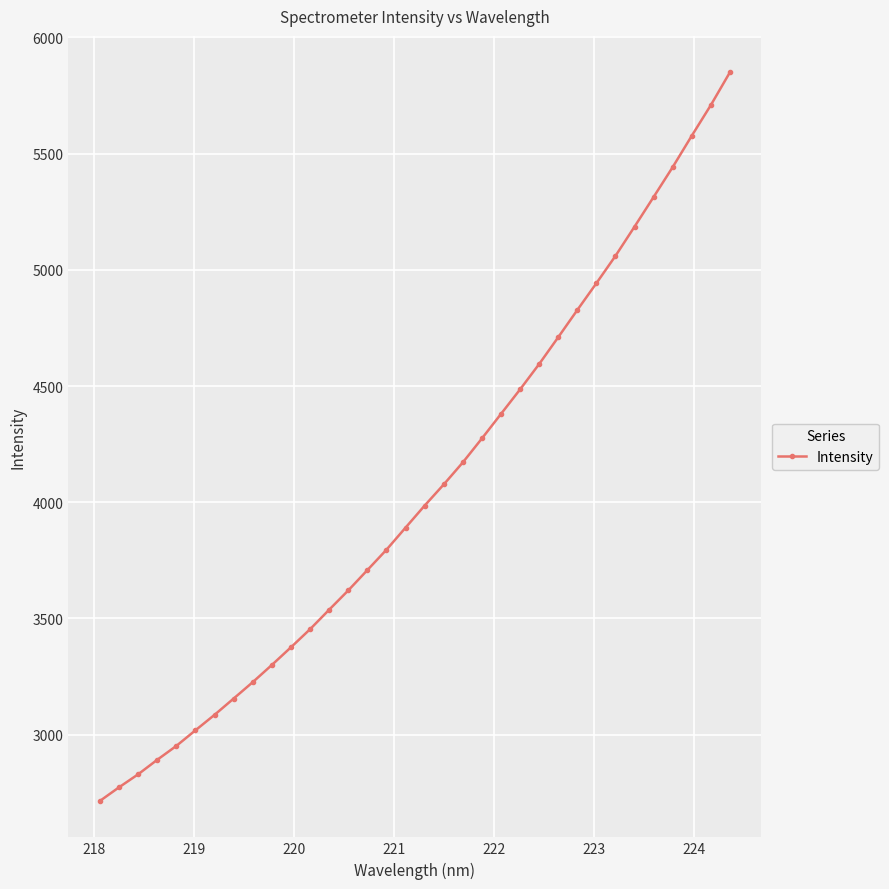

What is the difference between the maximum and minimum values?

3135.6